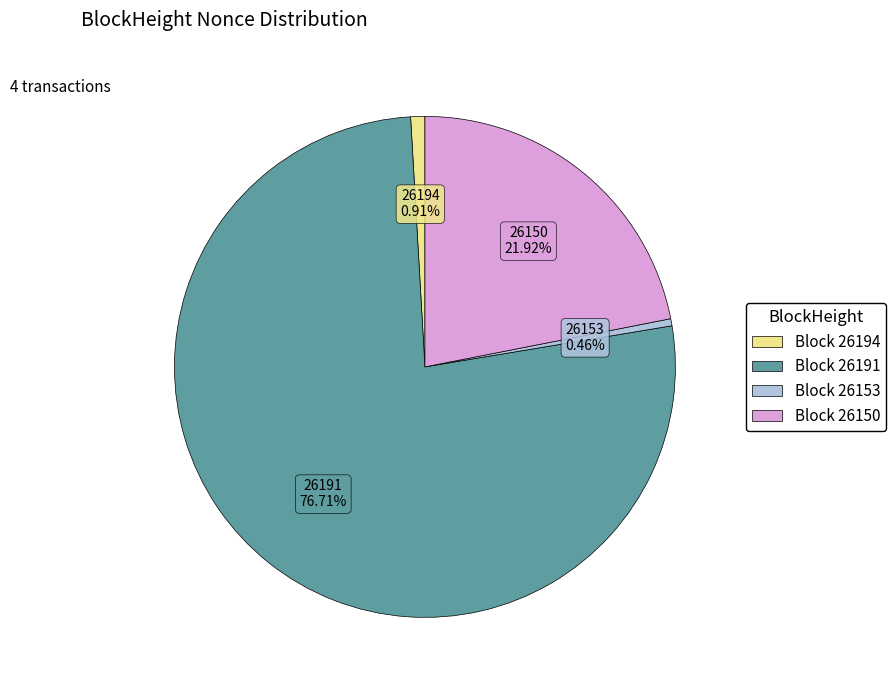

Which slice represents more than half of the pie?

26191